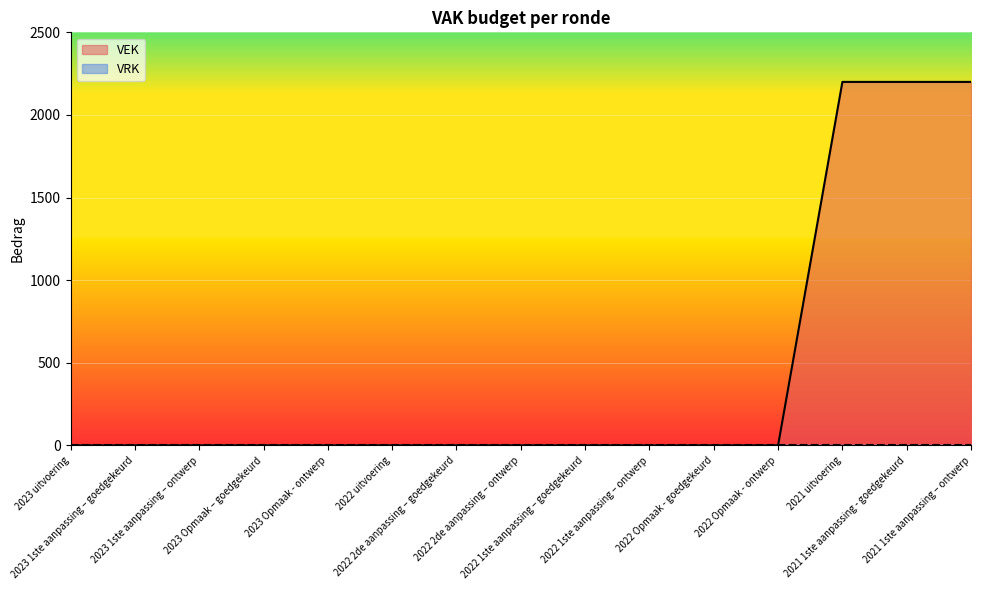

The value at 2022 2de aanpassing – goedgekeurd is 0. True or false?

True